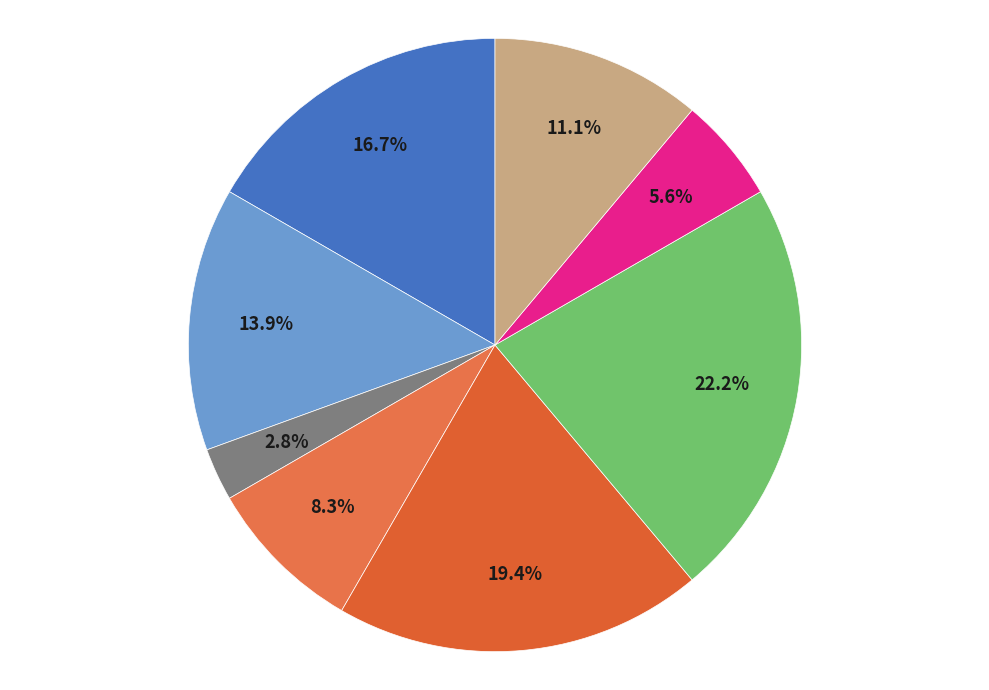

Which category has the biggest portion of the pie?

Завідувач філією